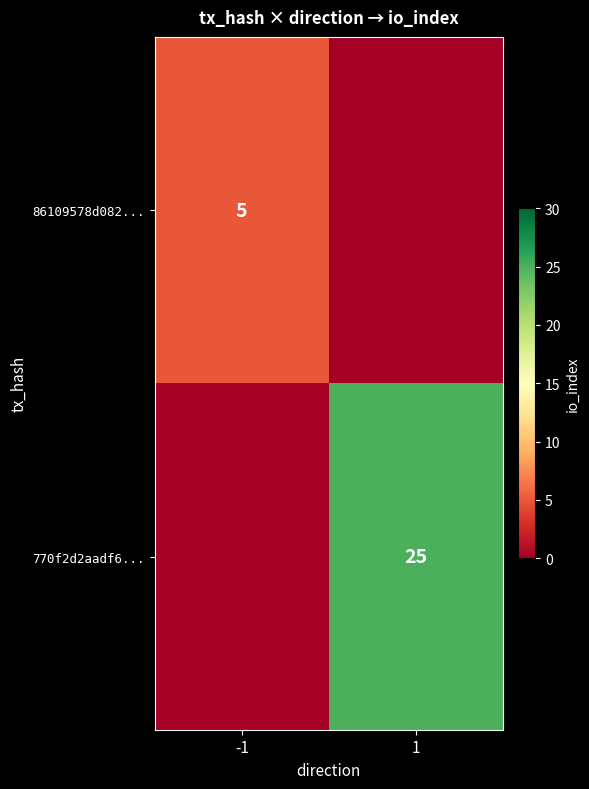

The 86109578d082... series shows 5 at -1. True or false?

True